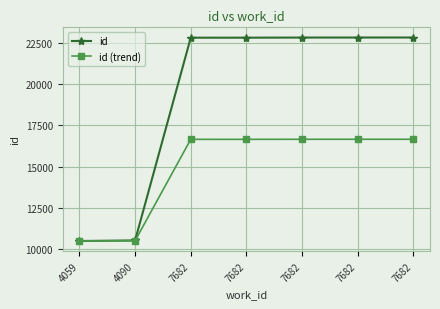

True or false: id (trend) has more than 2 points higher than both neighbors.

False